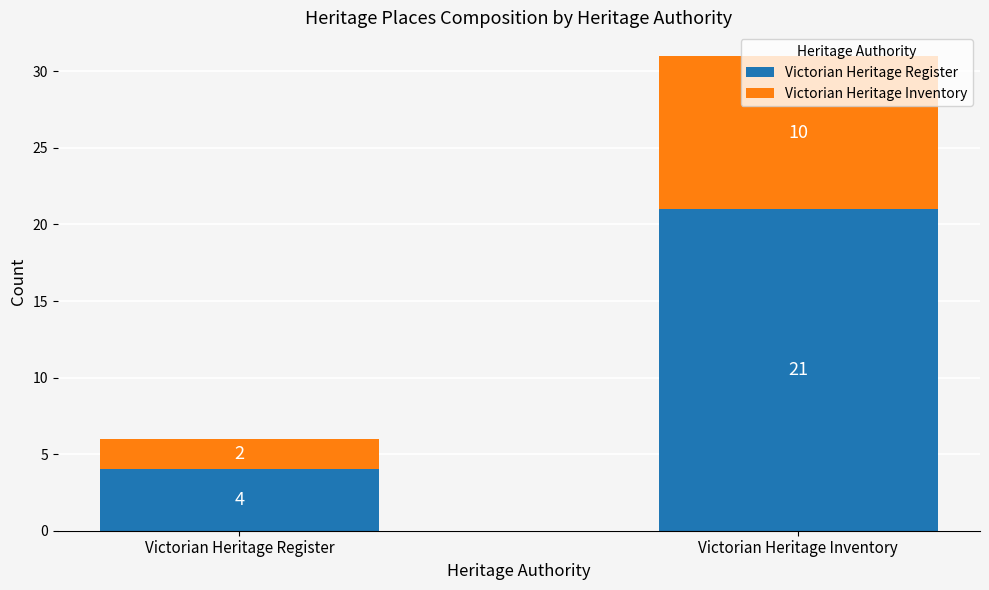

What is the value of the Victorian Heritage Register bar at the 2nd from the left?

21